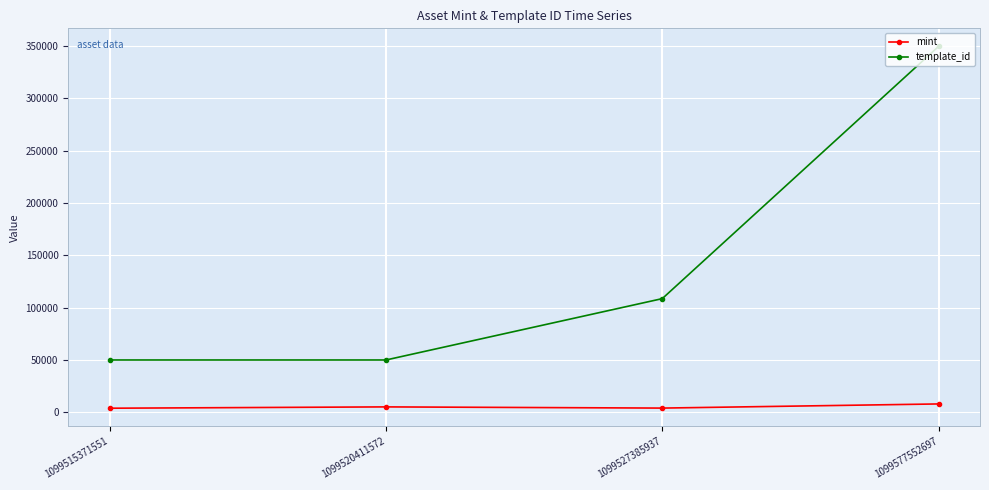

What is the value of the template_id point at the 4th from the left?

349523